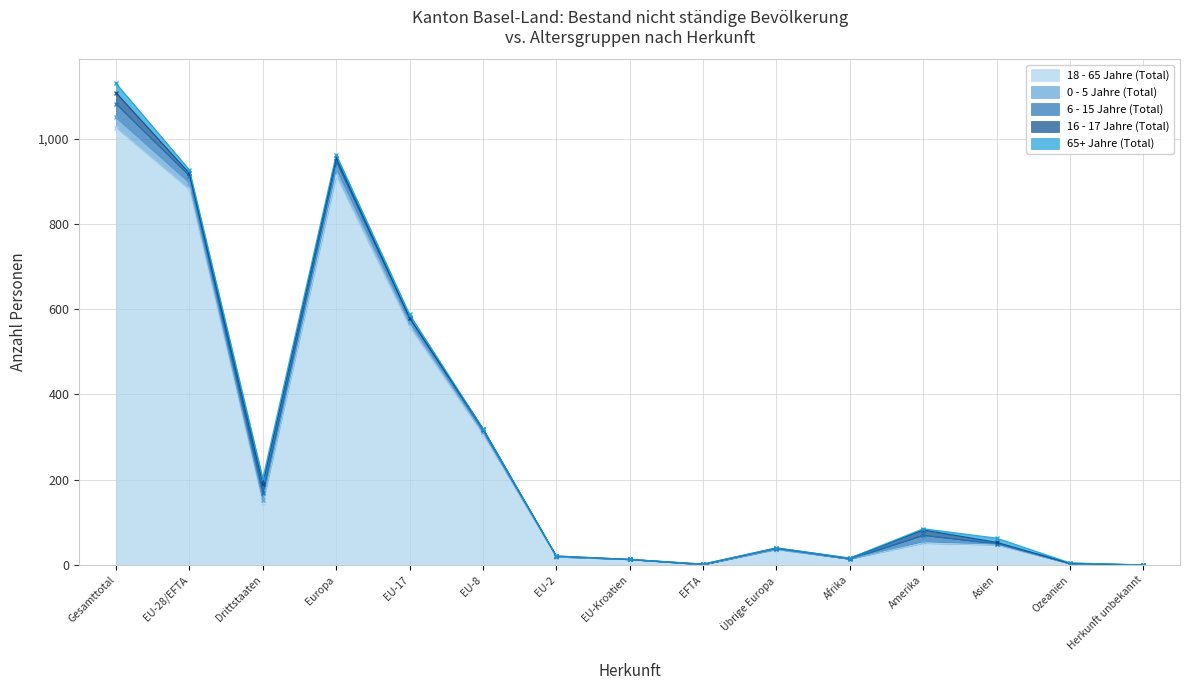

Which series has the largest total across all categories?

18 - 65 Jahre (Total)